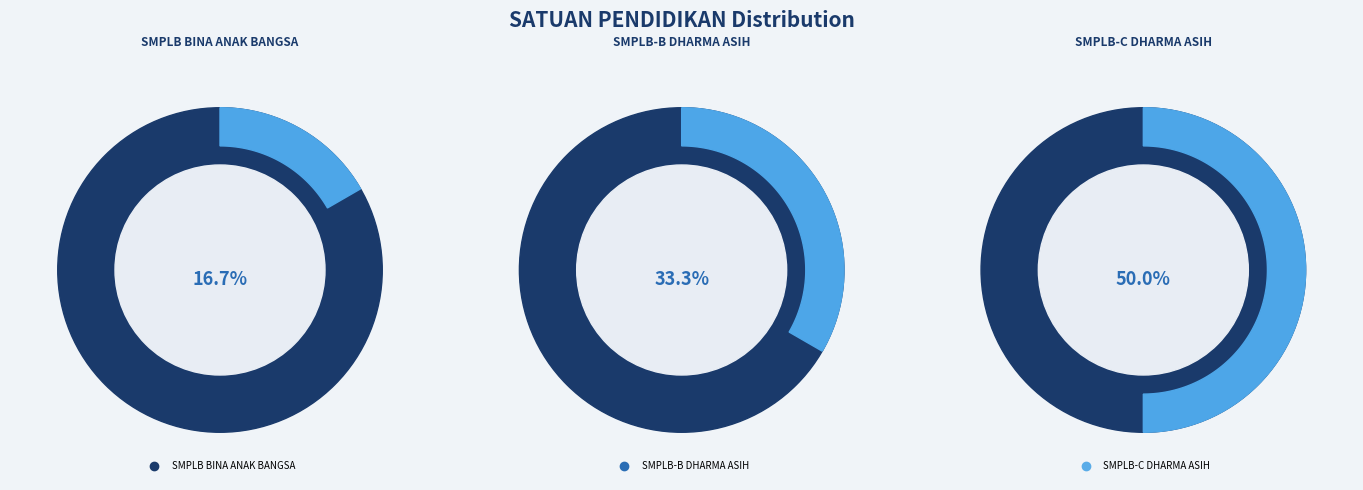

Which category has the biggest portion of the pie?

SMPLB-C DHARMA ASIH